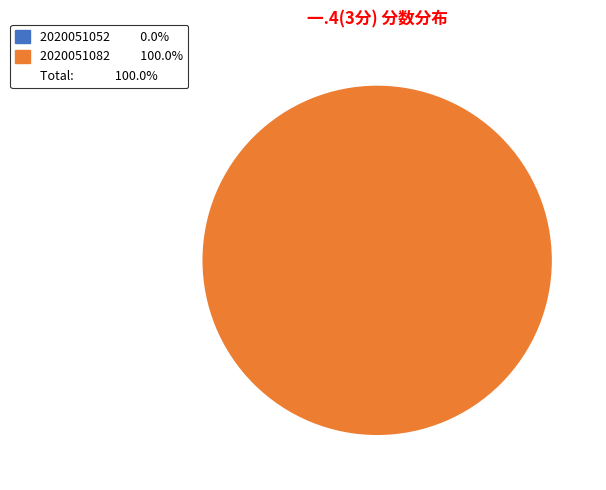

The 2020051082 slice represents 89% of the pie. True or false?

False